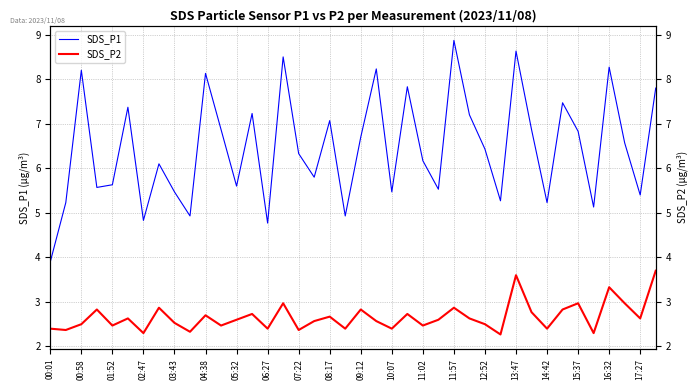

At 11:02, list the series in order from smallest to largest.

SDS_P2, SDS_P1